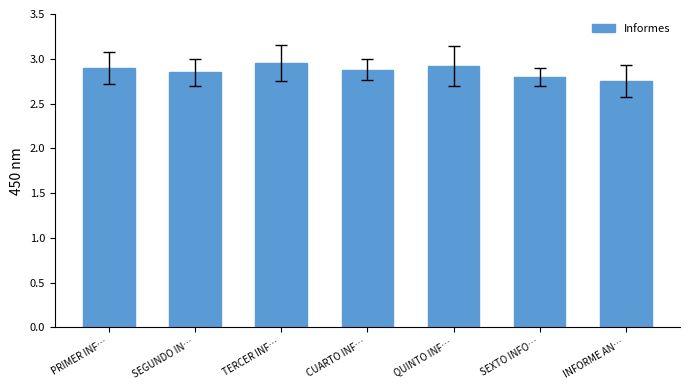

True or false: the data shows 2.9 at QUINTO INF….

True